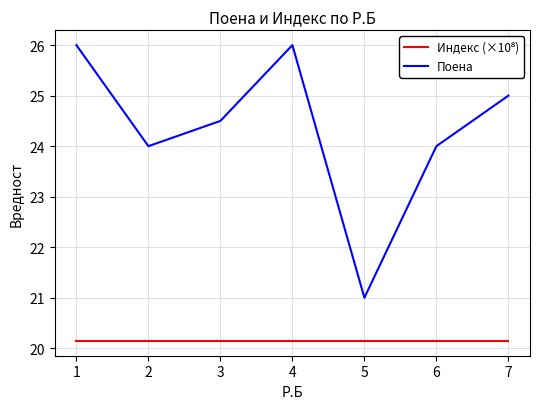

At how many categories does at least one series exceed 20?

7